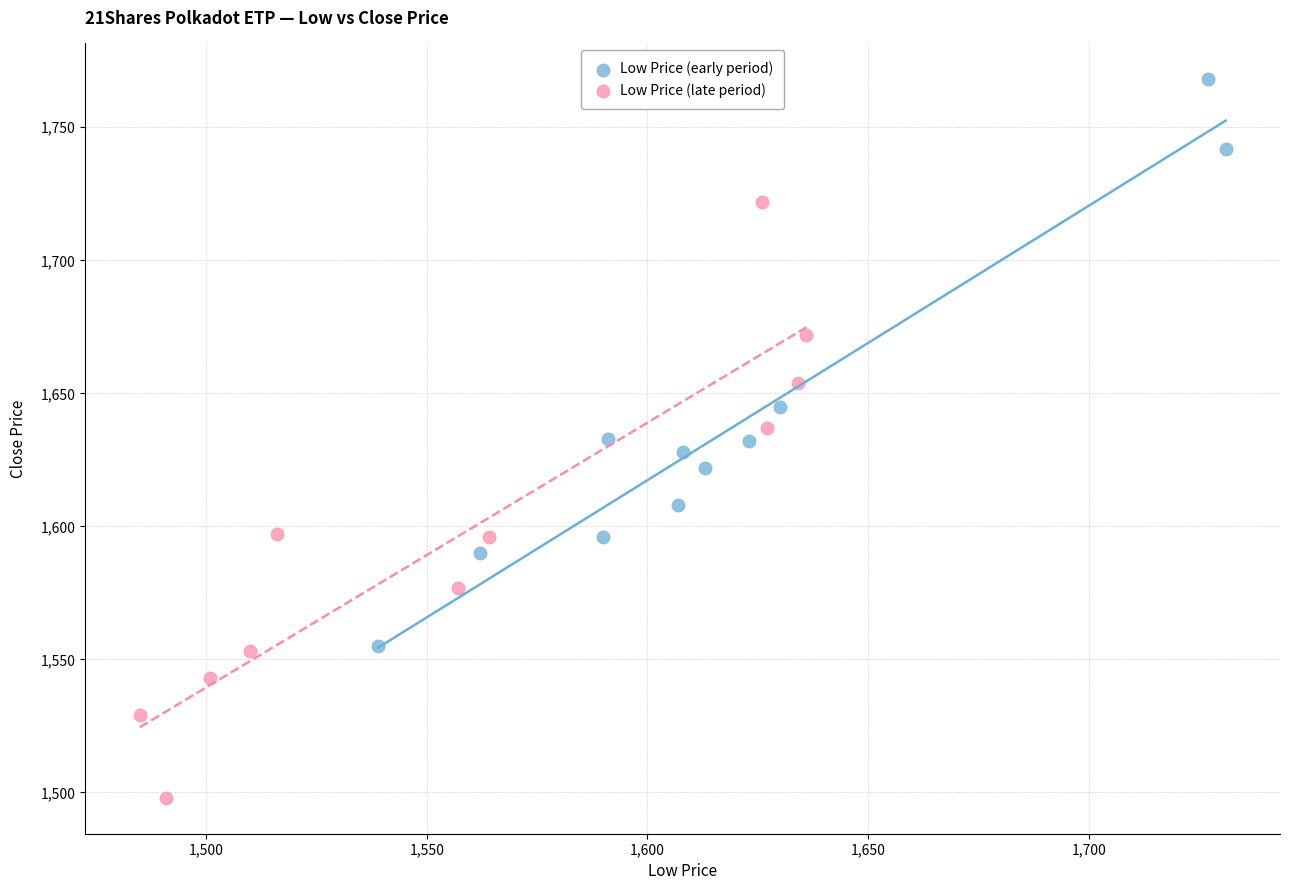

Which series reaches the minimum Y coordinate?

Low Price (late period)